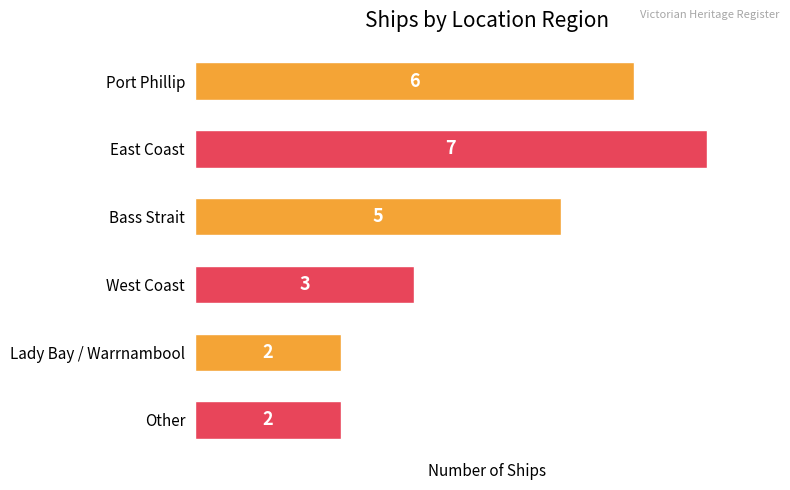

What is the maximum value shown in the chart?

7